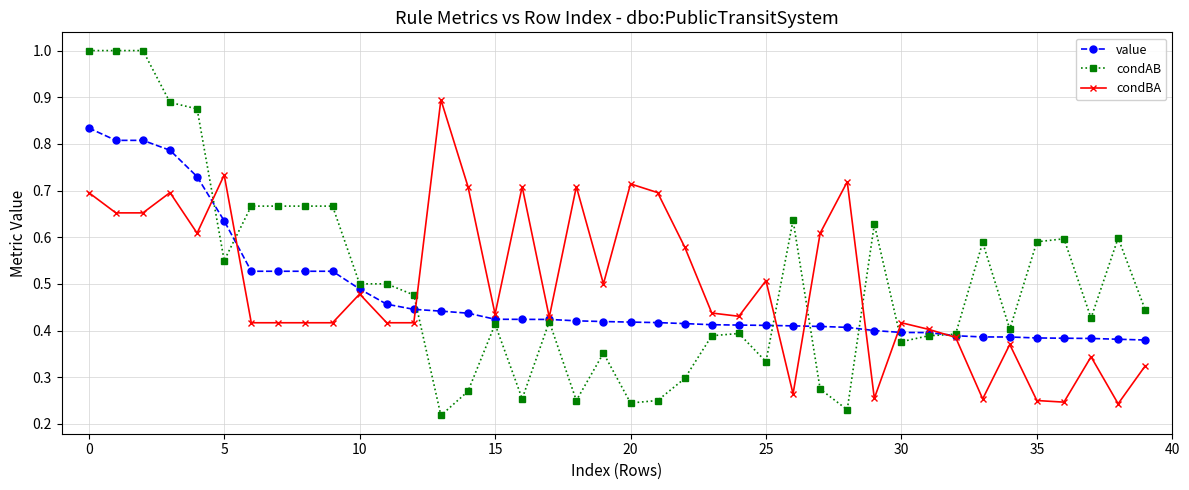

Count the number of categories in the chart.

40